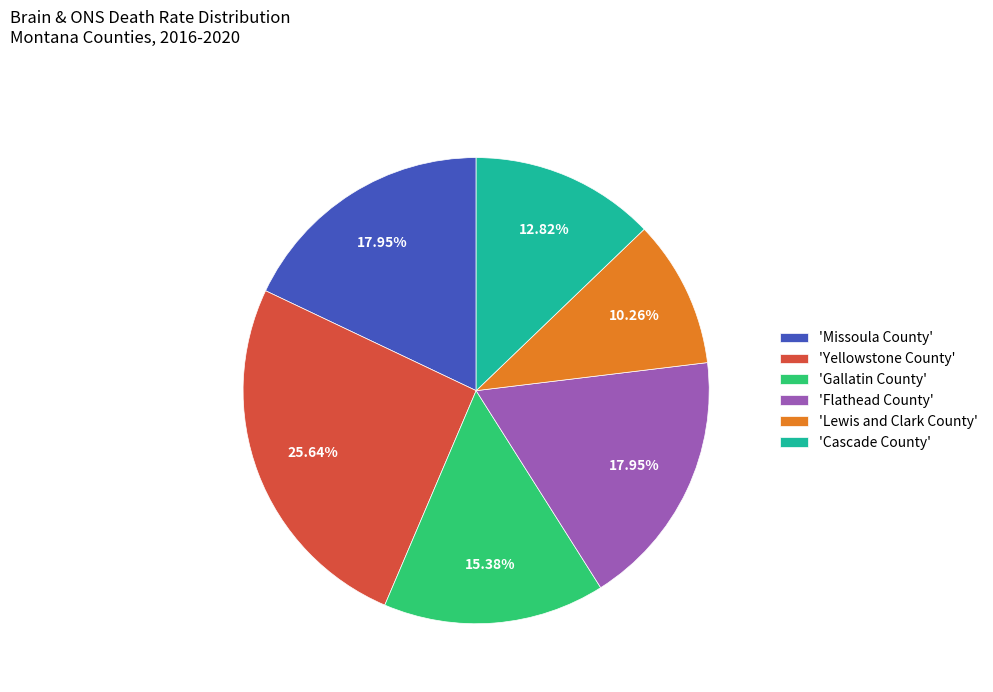

Do 'Gallatin County' and 'Lewis and Clark County' together represent more than half of the pie?

No